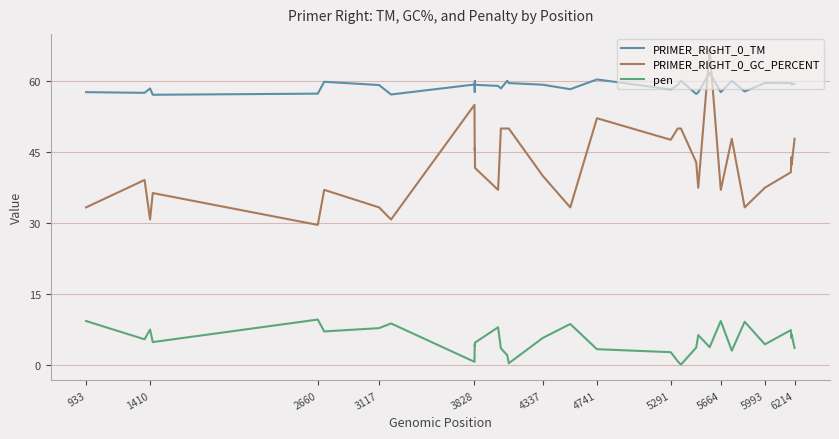

Which series has the largest total across all categories?

PRIMER_RIGHT_0_TM